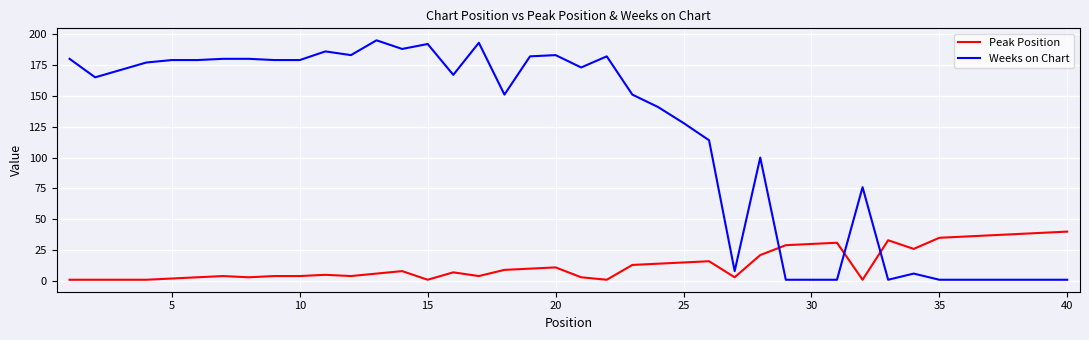

How many values in the Weeks on Chart series are below 167?

20